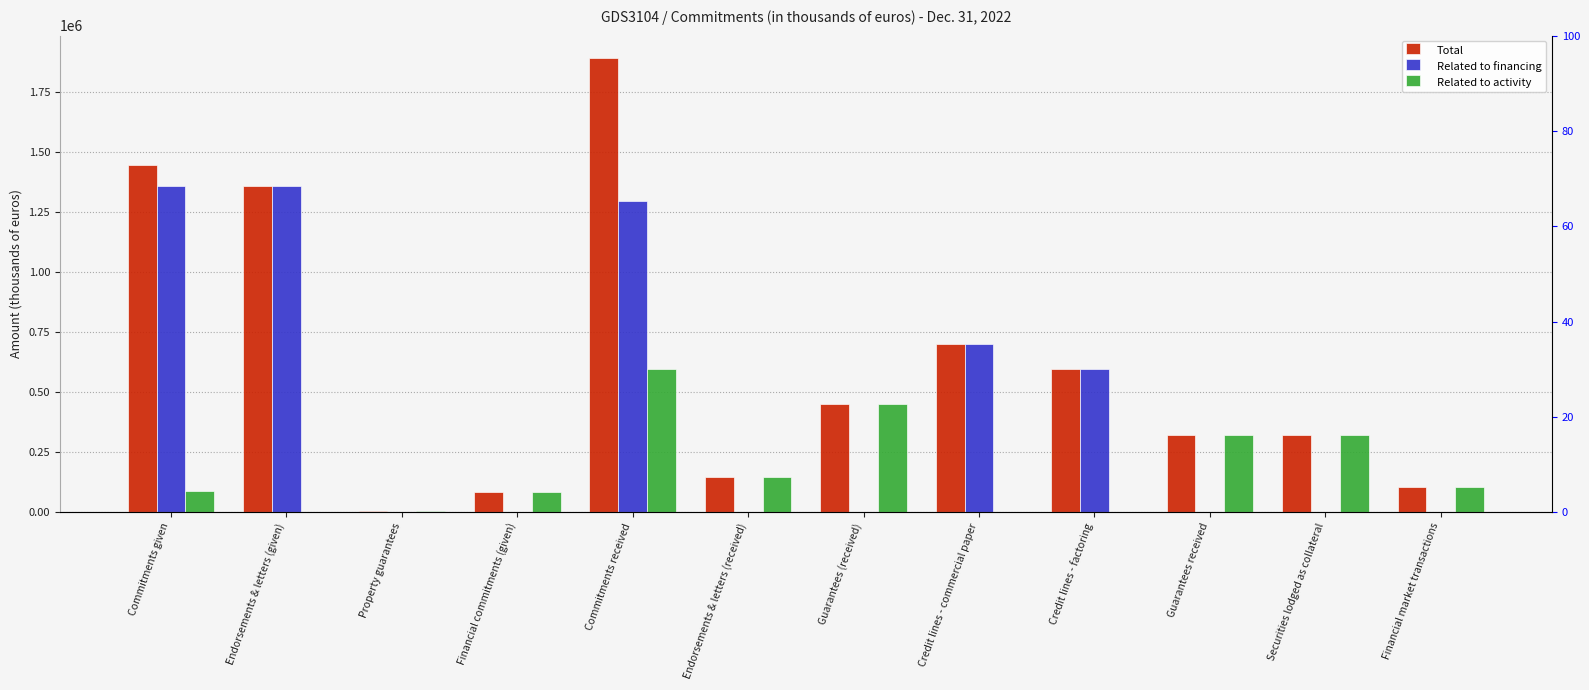

At how many categories does at least one series exceed 829690?

3